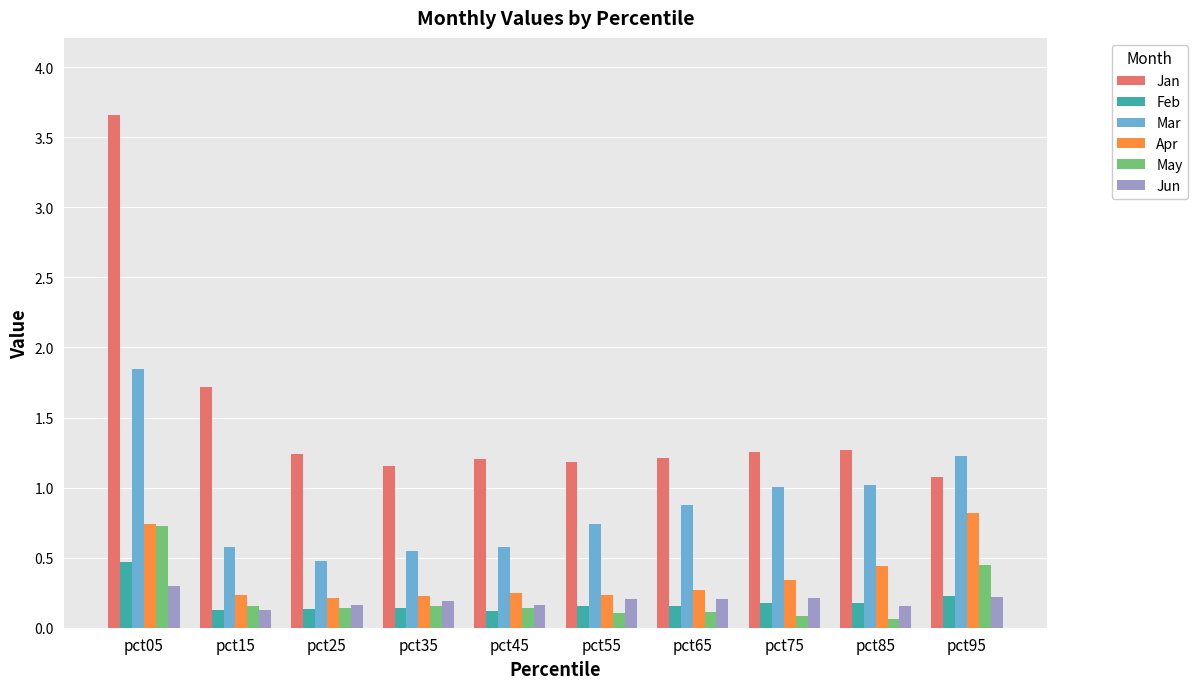

What is the maximum value shown in the chart?

3.7